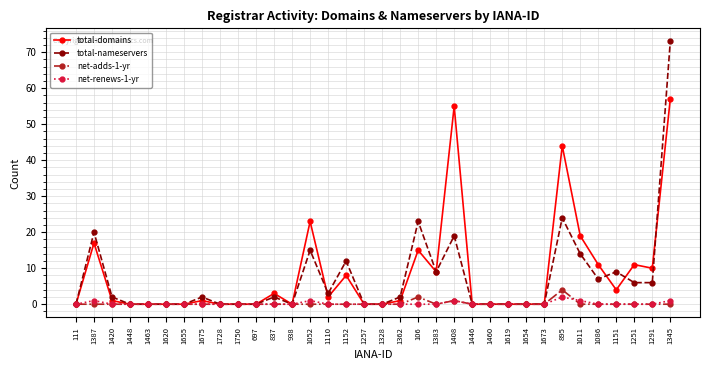

What is the label of the 5th point from the left?

1463